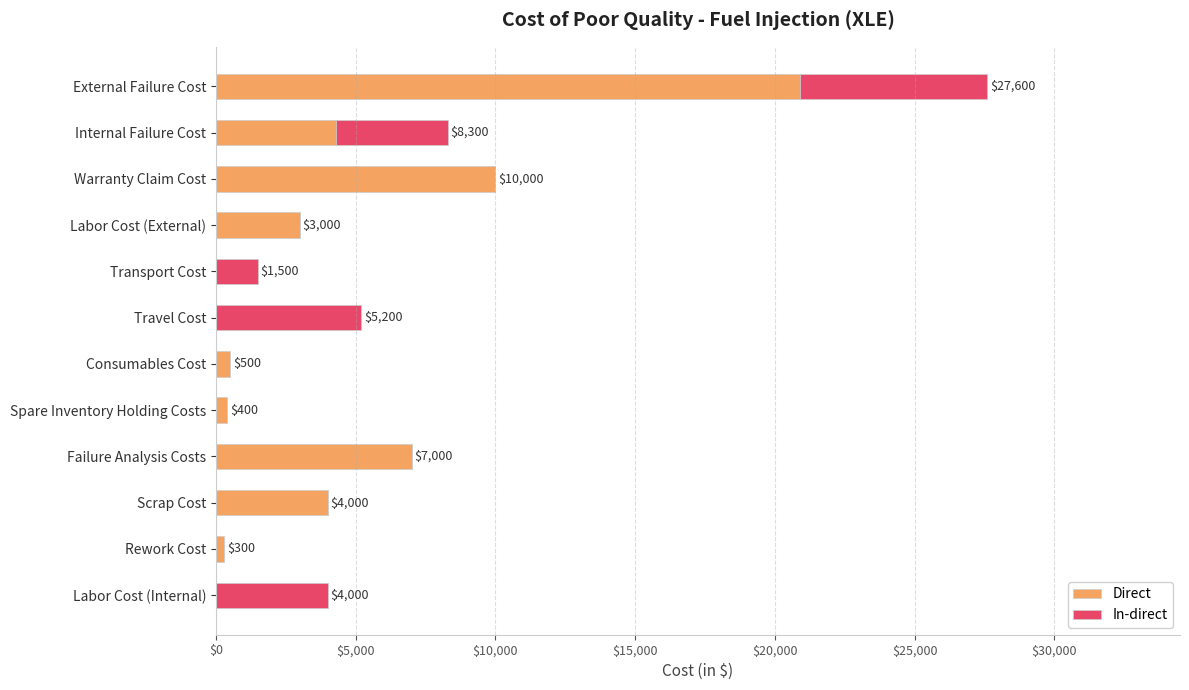

What is the average value of the Direct series?

4200